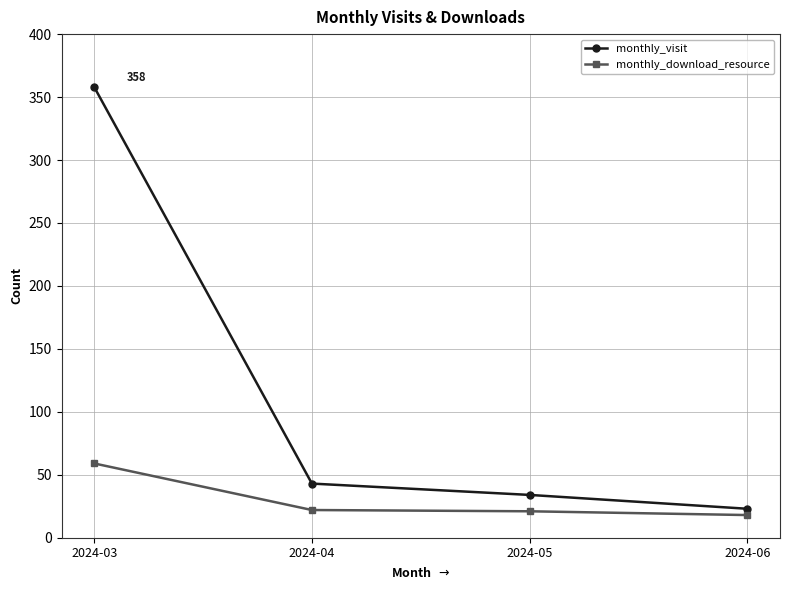

Which series has the largest total across all categories?

monthly_visit